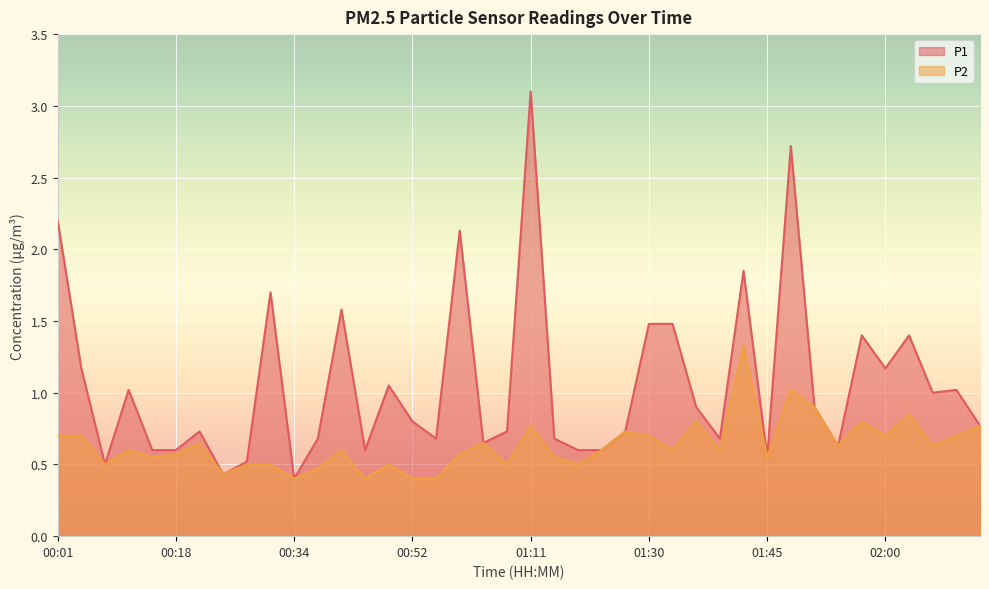

What is the value of the P1 point at the 14th from the left?

0.6